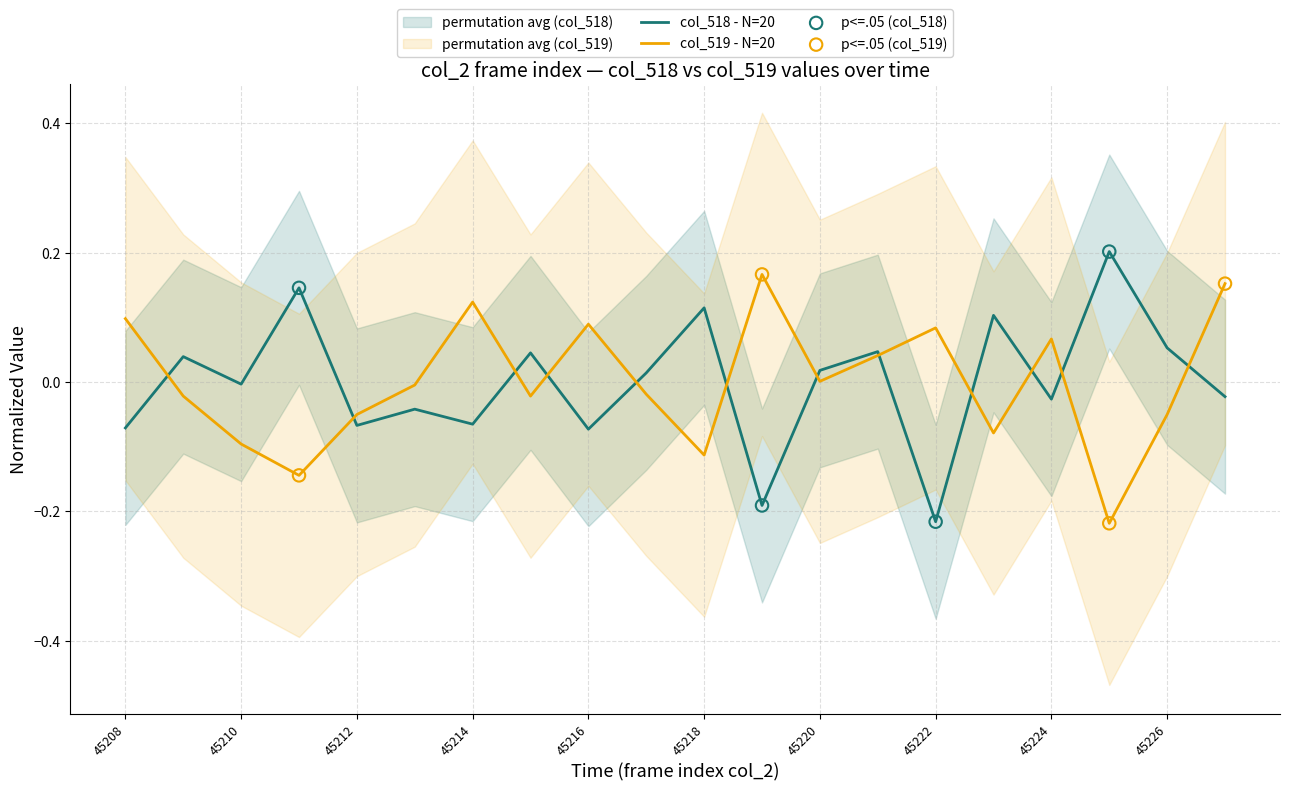

What are all the series names shown in the legend?

col_518, col_519